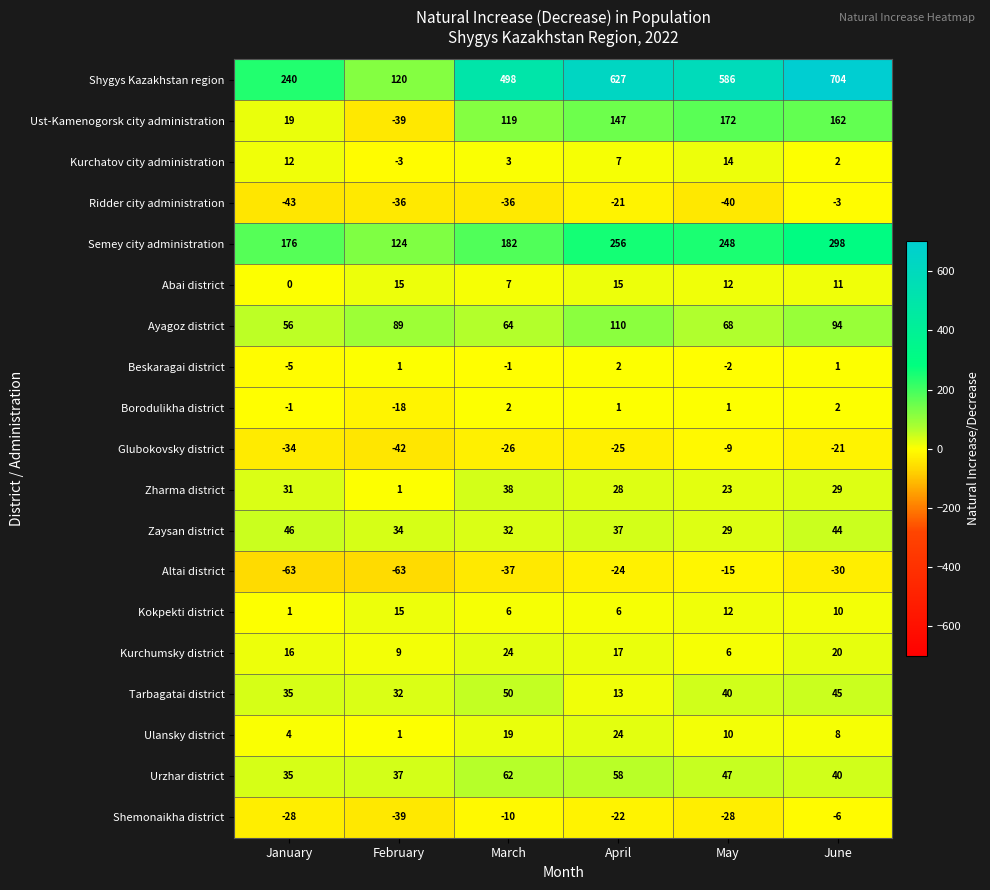

At which label does Kokpekti district first exceed 10?

February